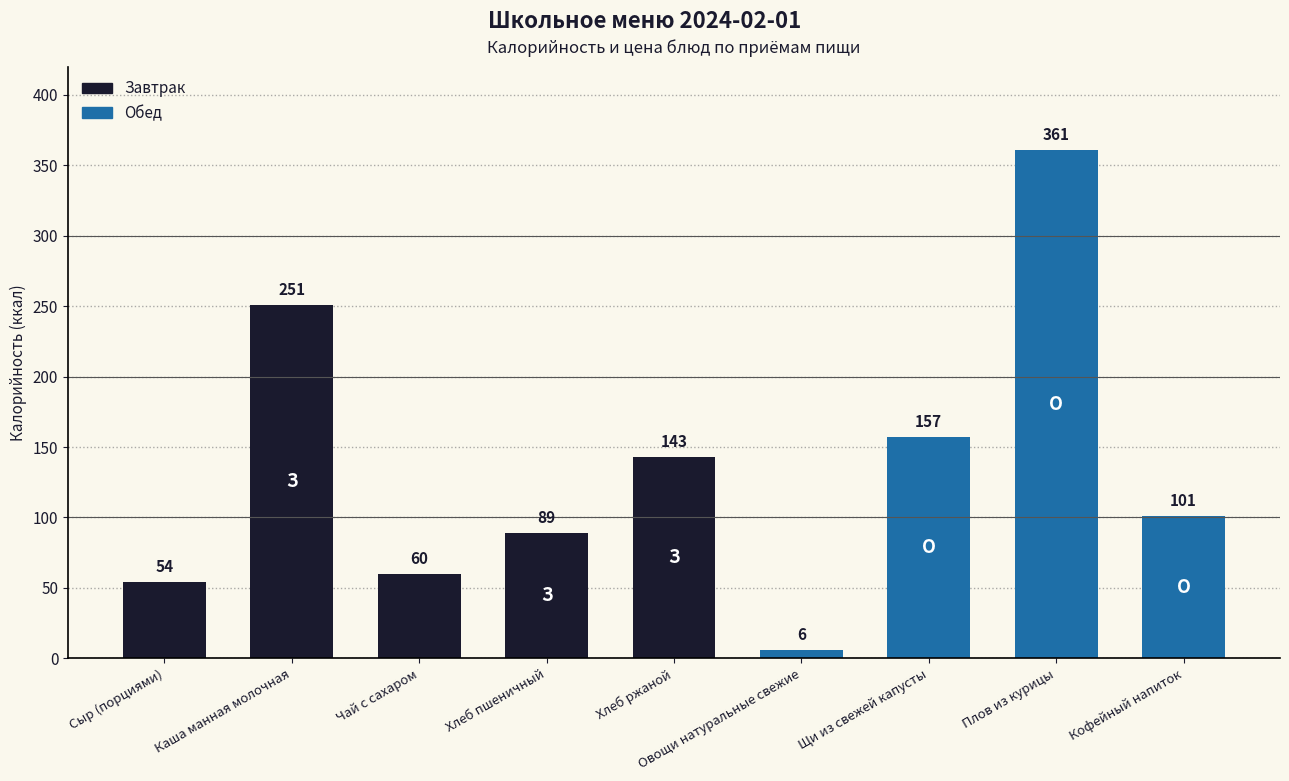

Where is the data nearest to the value 183?

Щи из свежей капусты